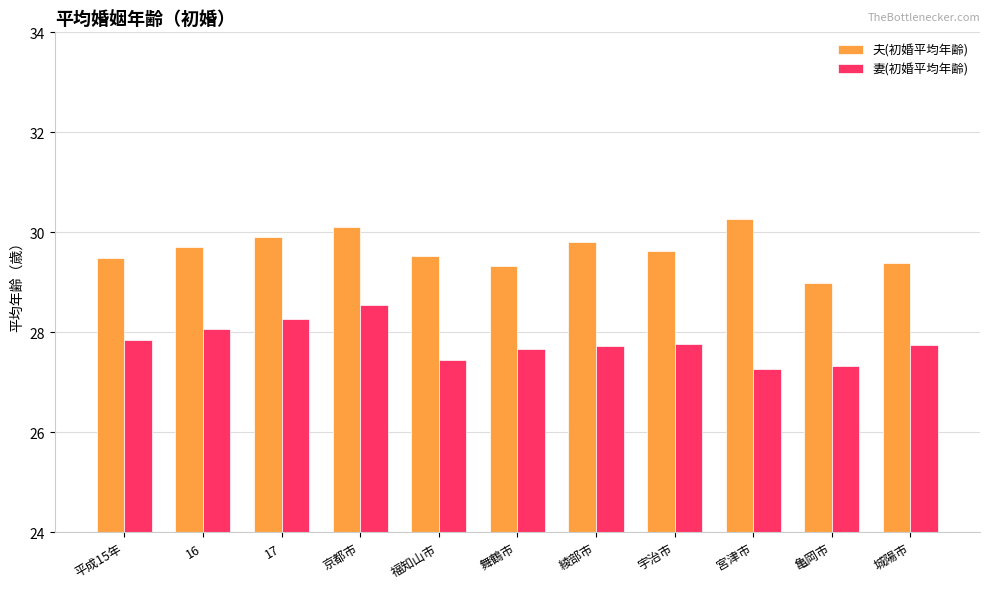

At which label does 夫(初婚平均年齢) first exceed 29?

平成15年